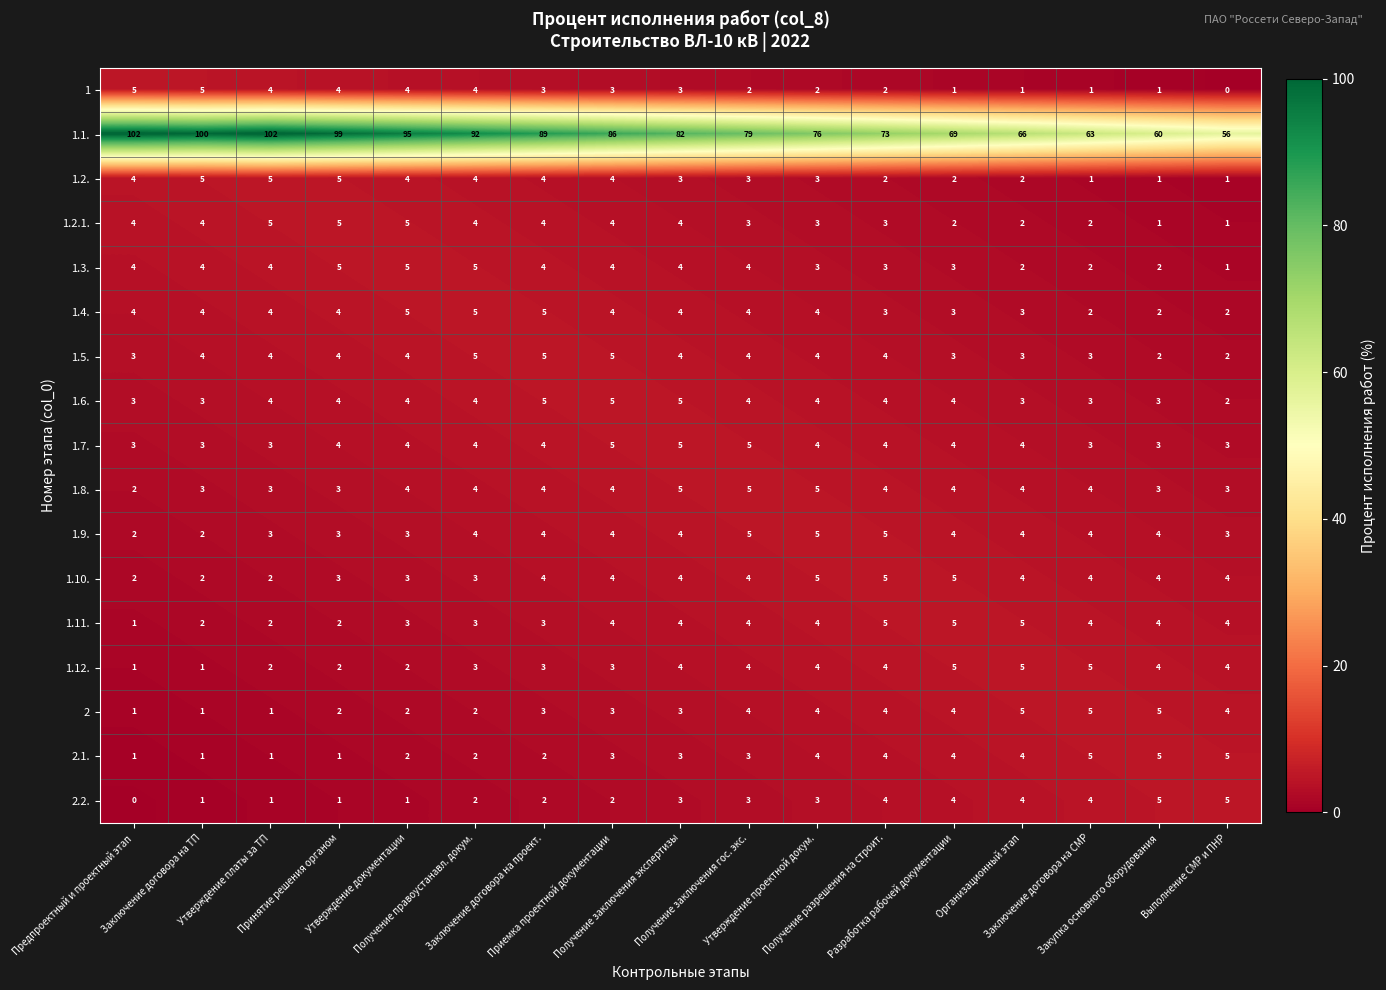

What is the sum of all 1 values?

45